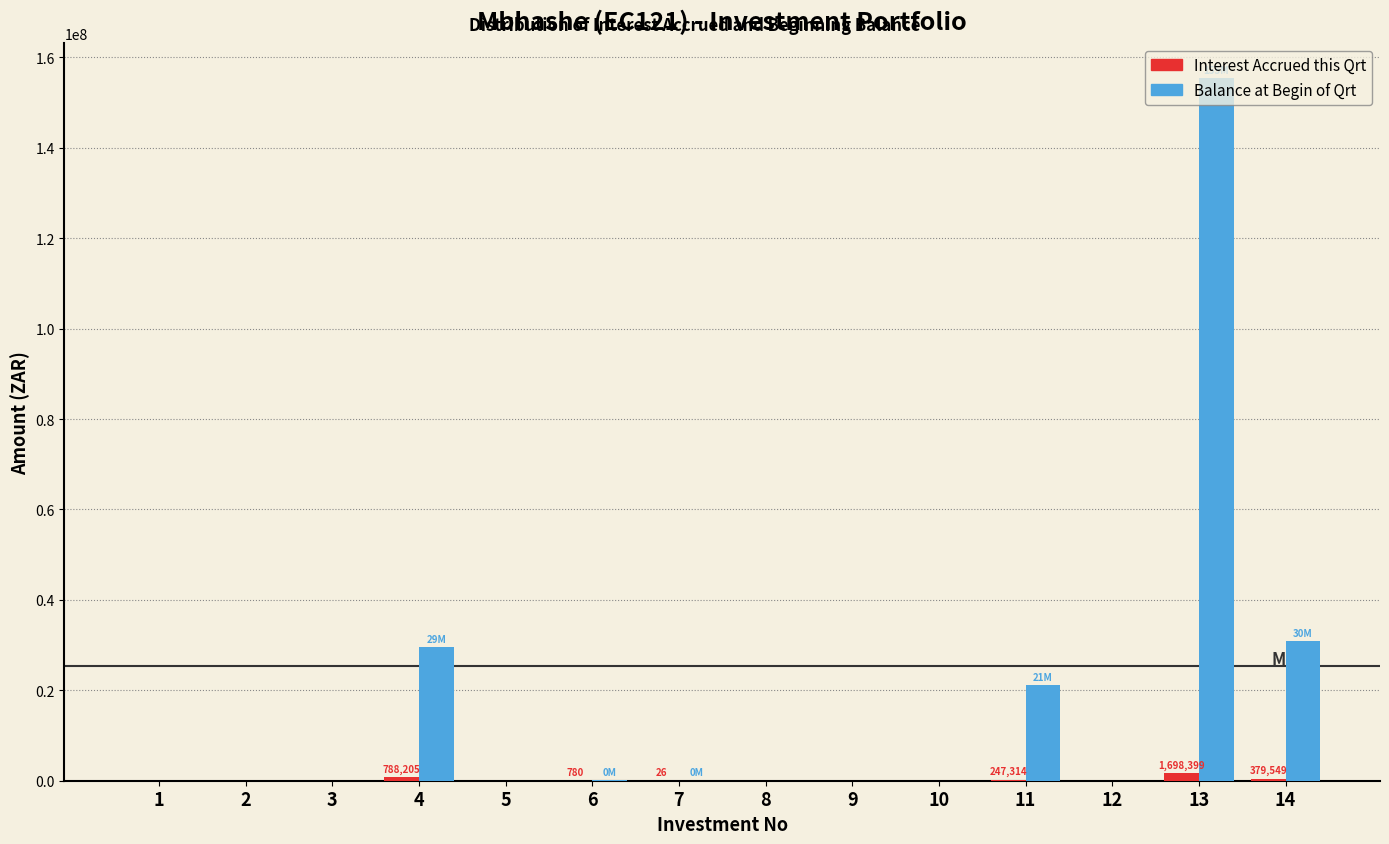

Which series has the largest total across all categories?

Balance at Begin of Qrt